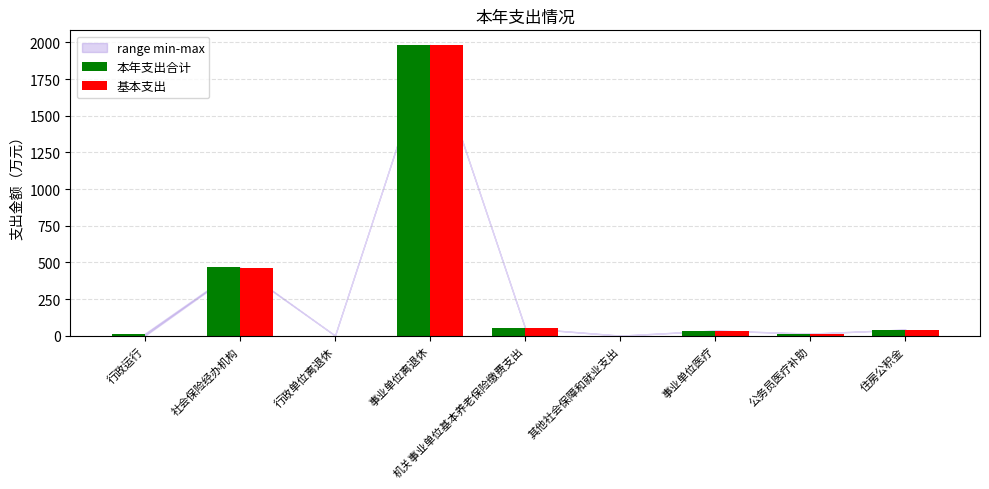

True or false: 基本支出 has a value of 460.8 at 社会保险经办机构.

True